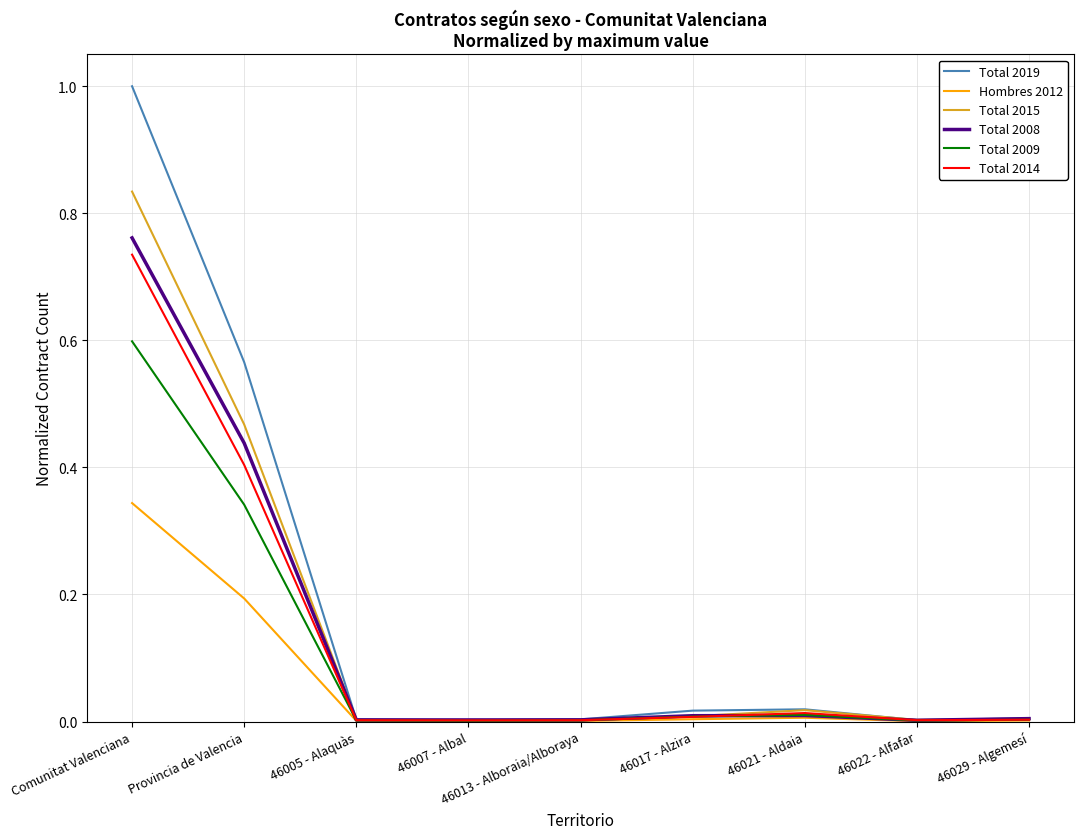

What is the average value of the Total 2015 series?

0.1